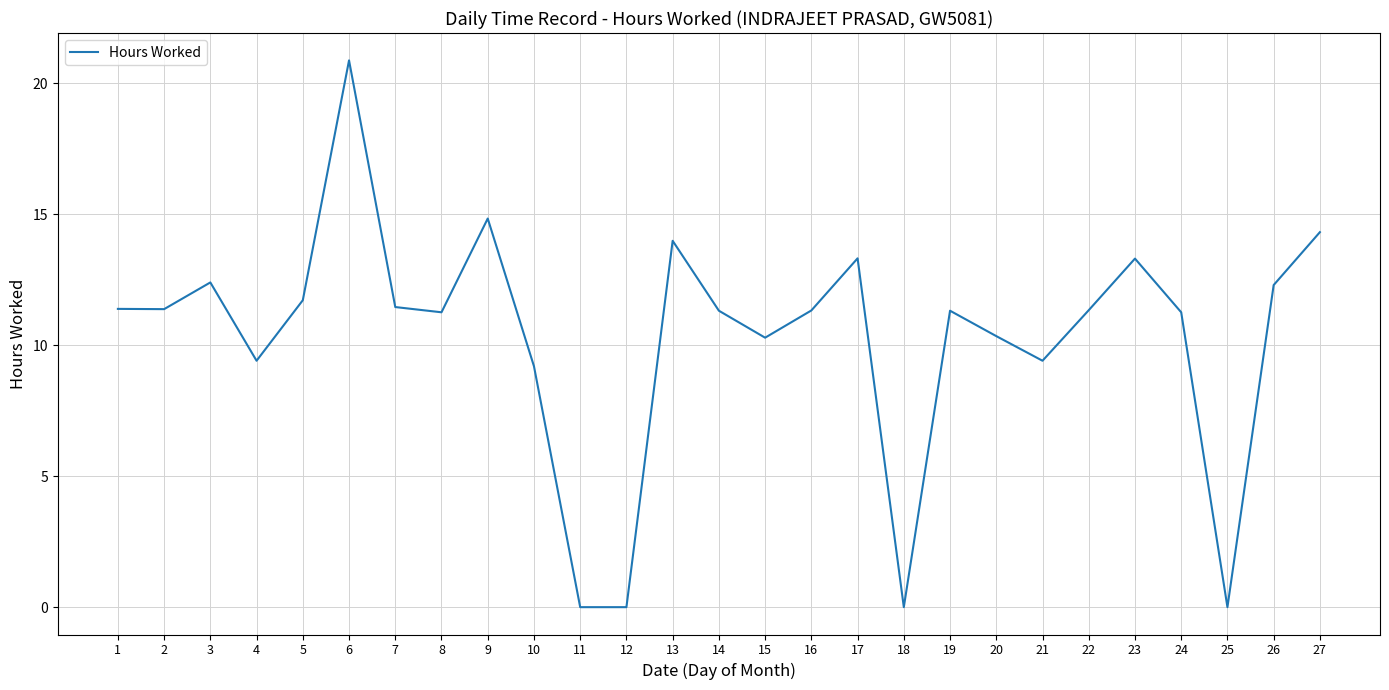

Is it true that the value at 13 is 14.0?

True